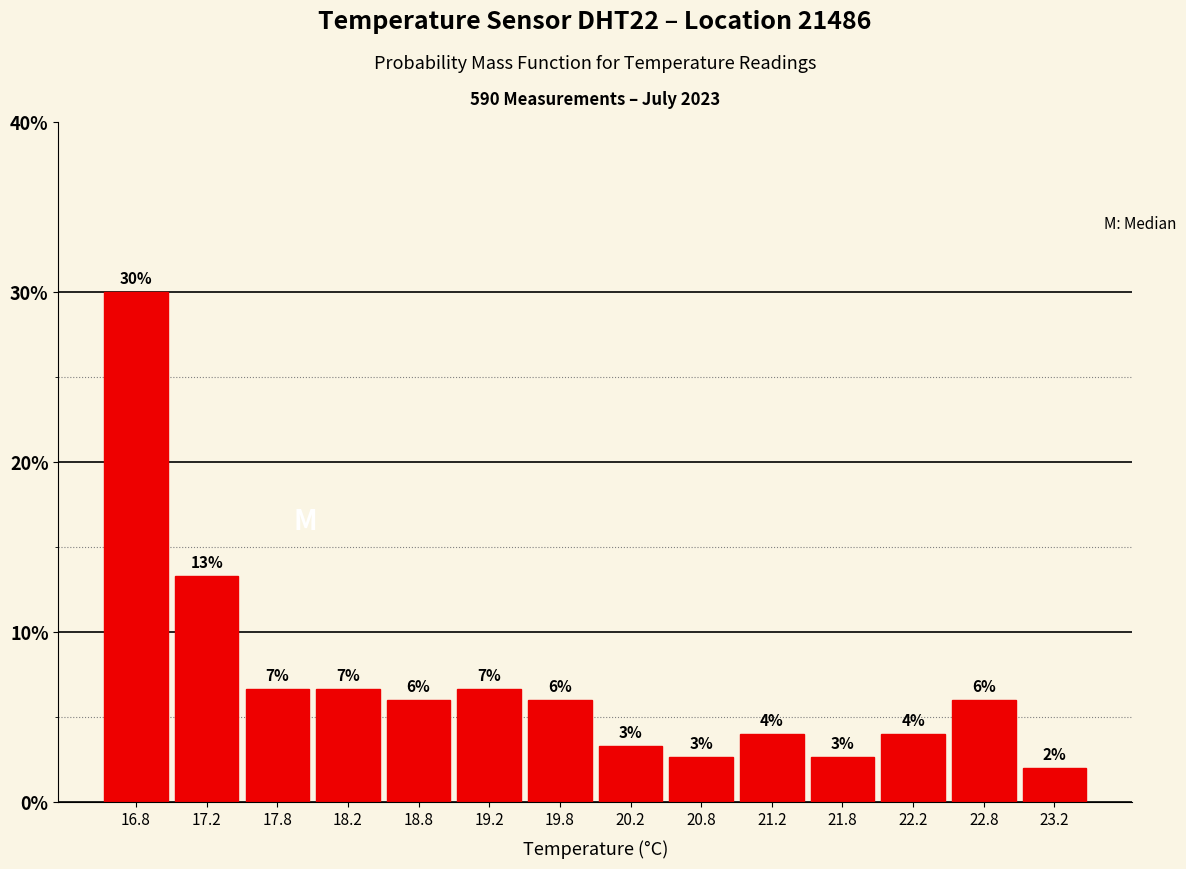

Which range on the x-axis has the tallest bar?

16.5 to 17.0